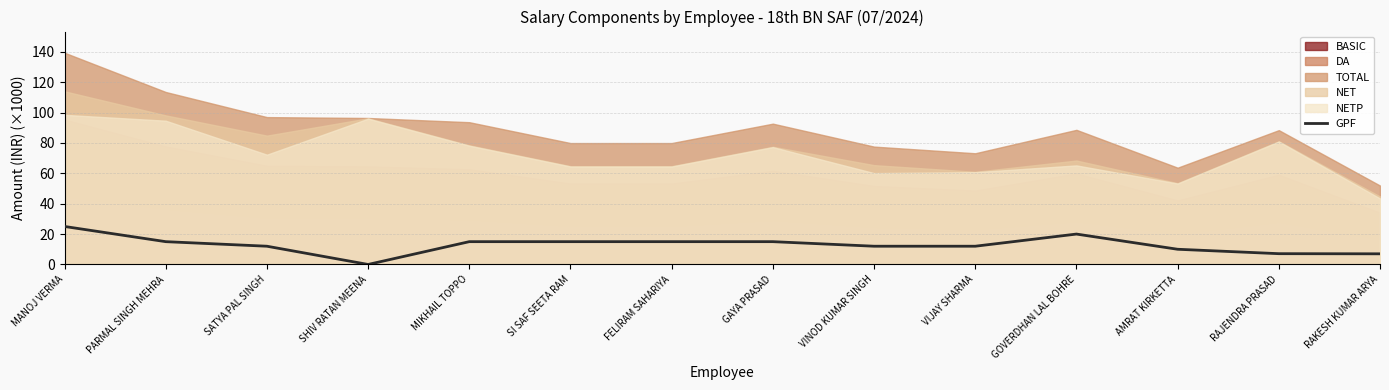

Where is the first local maximum?

GOVERDHAN LAL BOHRE